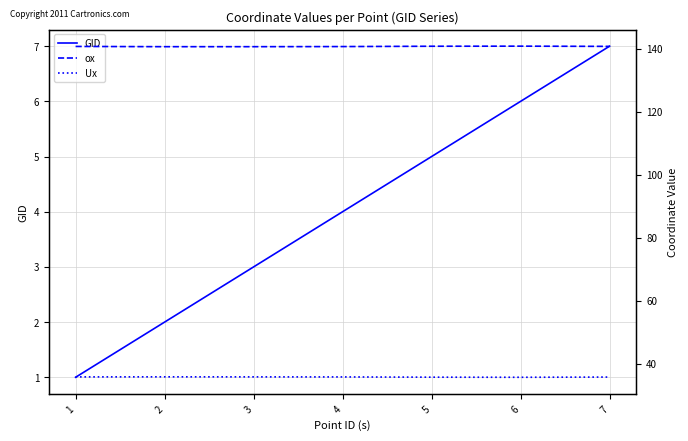

At which label does GID reach its minimum?

1